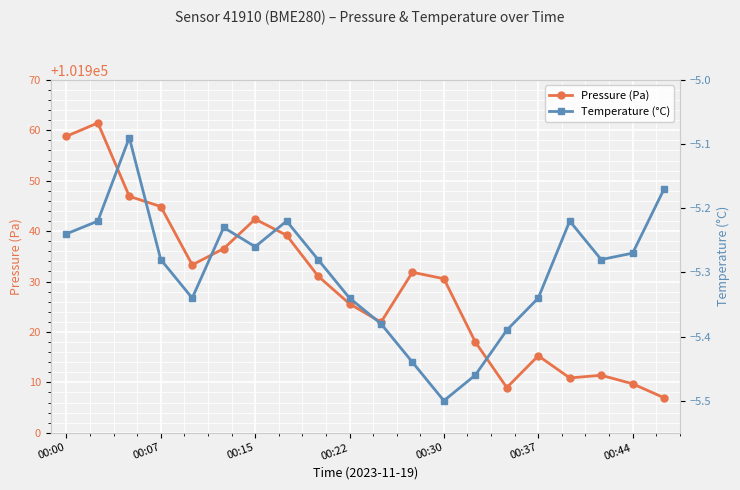

How many series are shown in this chart?

2